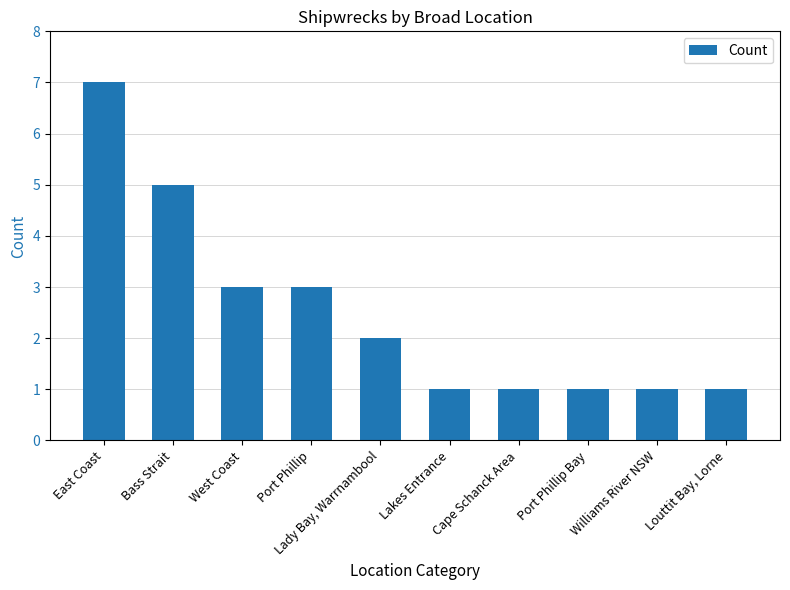

How many bars are there in total?

10